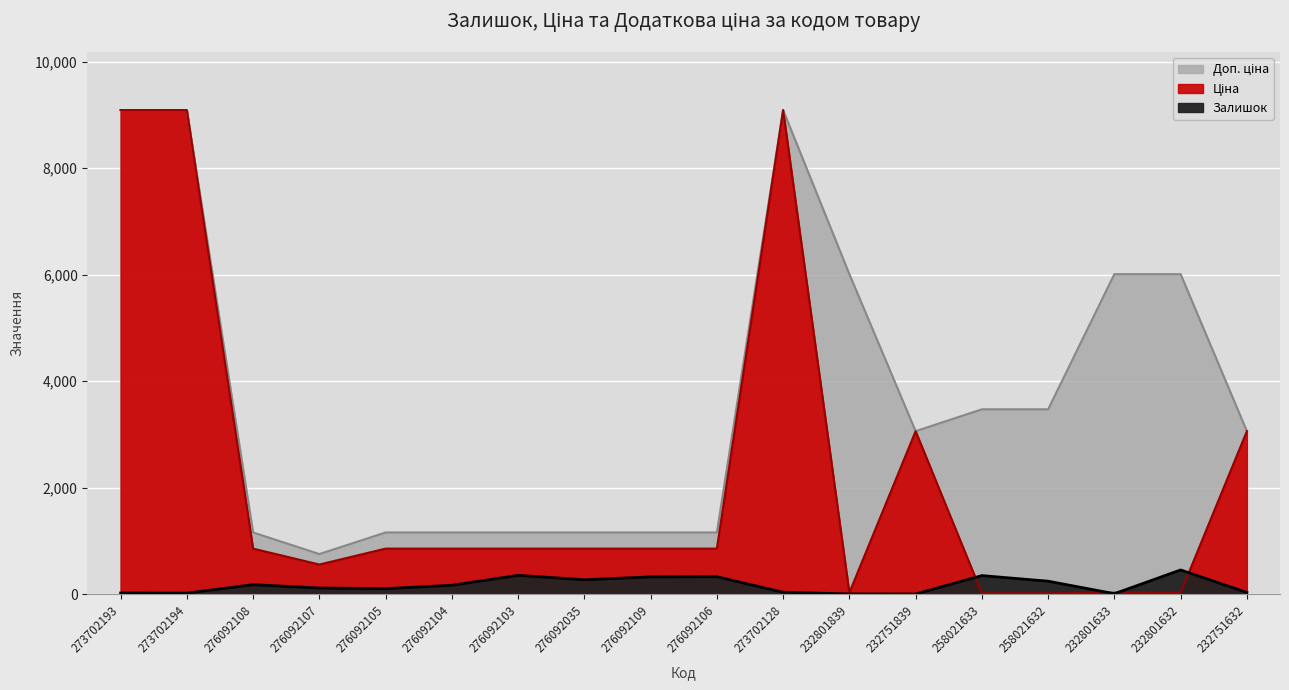

Reading left to right, list all the values displayed in this chart.

Залишок: 273702193=20.0	273702194=18.0	276092108=177.0	276092107=114.0	276092105=102.0	276092104=166.0	276092103=352.0	276092035=269.0	276092109=323.0	276092106=326.0	273702128=34.0	232801839=3.0	232751839=1.0	258021633=347.0	258021632=242.0	232801633=7.0	232801632=453.0	232751632=31.0
Ціна: 273702193=9092.0	273702194=9092.0	276092108=854.0	276092107=555.1	276092105=854.0	276092104=854.0	276092103=854.0	276092035=854.0	276092109=854.0	276092106=854.0	273702128=9092.0	232801839=26.7	232751839=3059.7	258021633=15.4	258021632=15.4	232801633=26.7	232801632=26.7	232751632=3059.7
Доп. ціна: 273702193=9092.0	273702194=9092.0	276092108=1157.3	276092107=752.0	276092105=1157.3	276092104=1157.3	276092103=1157.3	276092035=1157.3	276092109=1157.3	276092106=1157.3	273702128=9092.0	232801839=6010.0	232751839=3060.0	258021633=3471.0	258021632=3471.0	232801633=6010.0	232801632=6010.0	232751632=3060.0